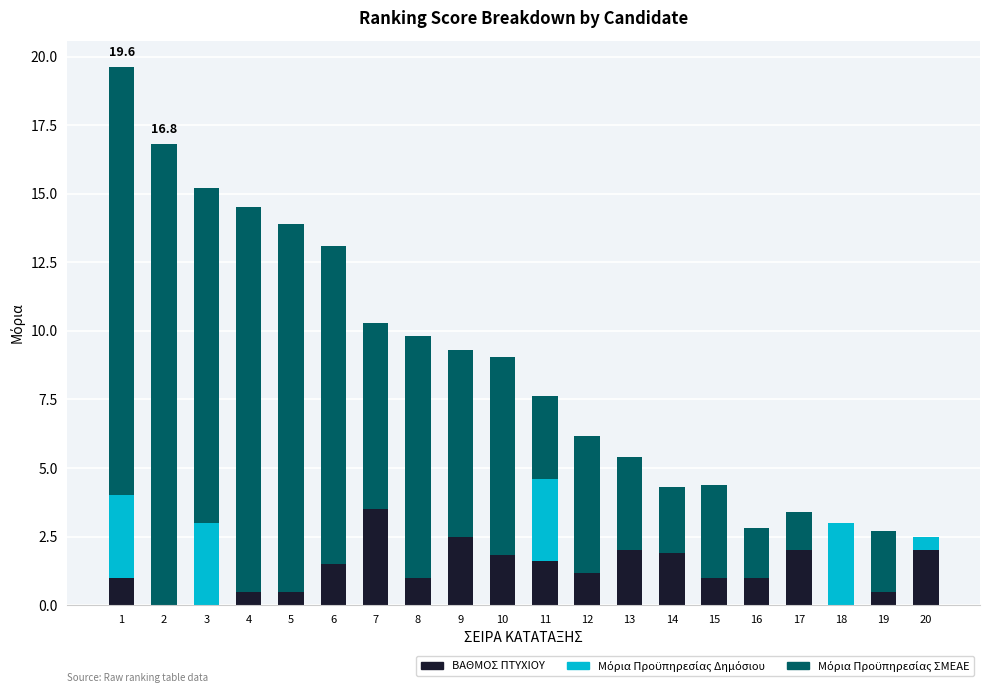

True or false: ΒΑΘΜΟΣ ΠΤΥΧΙΟΥ has a value of 0.0 at 18.

True